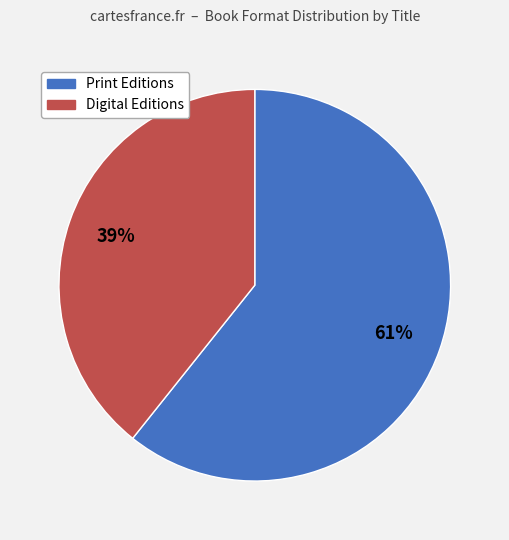

To the nearest percent, what is the average slice percentage?

50%